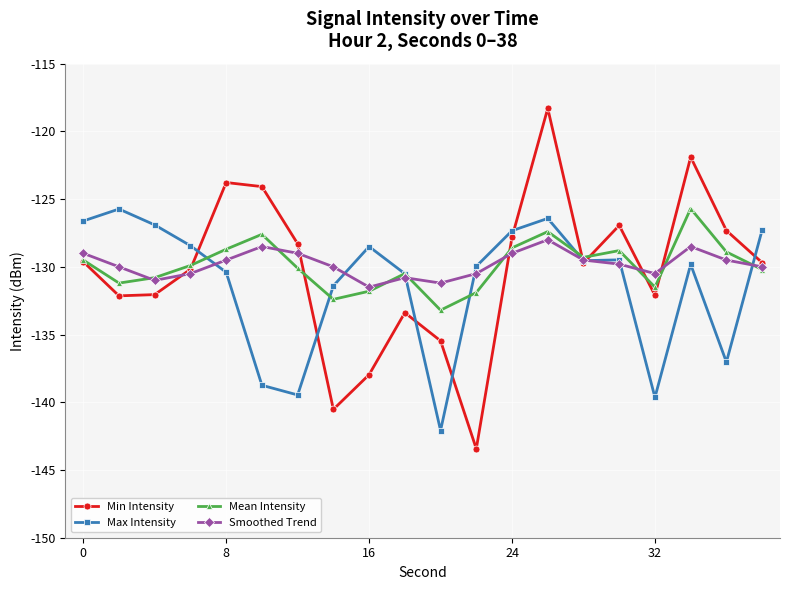

What are all the series names shown in the legend?

Min Intensity, Max Intensity, Mean Intensity, Smoothed Trend